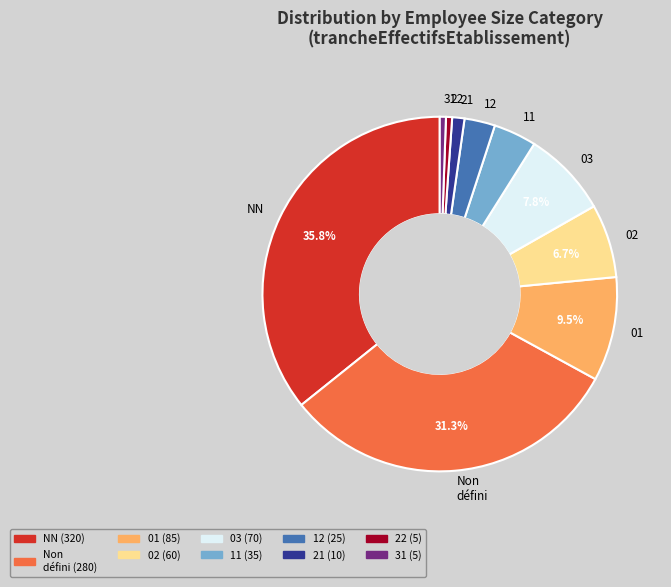

Combined, do NN and 21 account for over 50%?

No